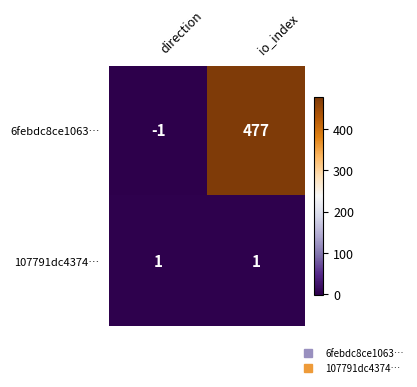

Is it true that 107791dc4374… equals 2 at direction?

False